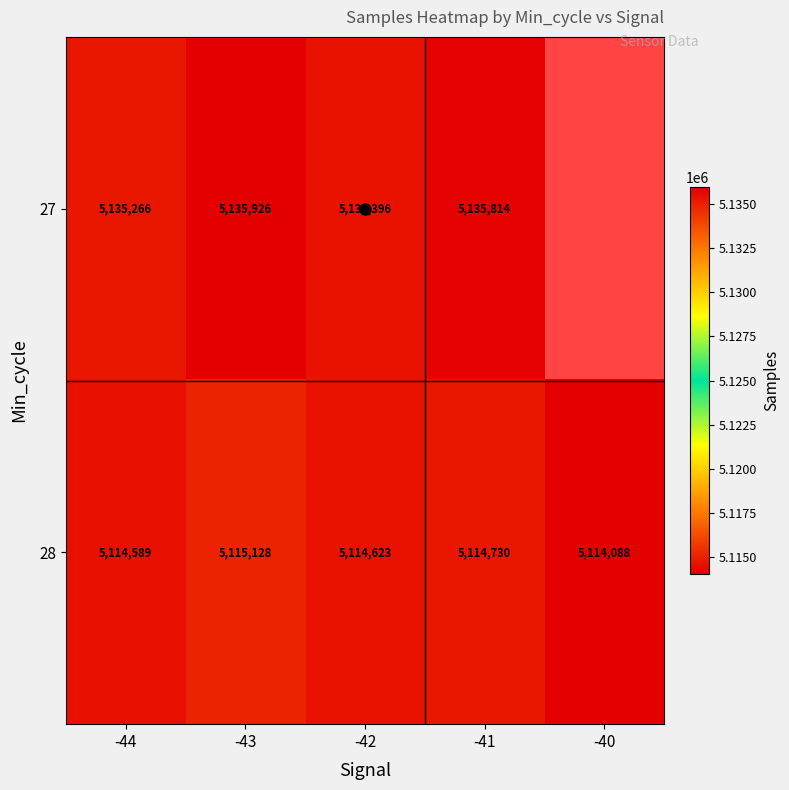

Which series changed the most between -43 and -42?

27